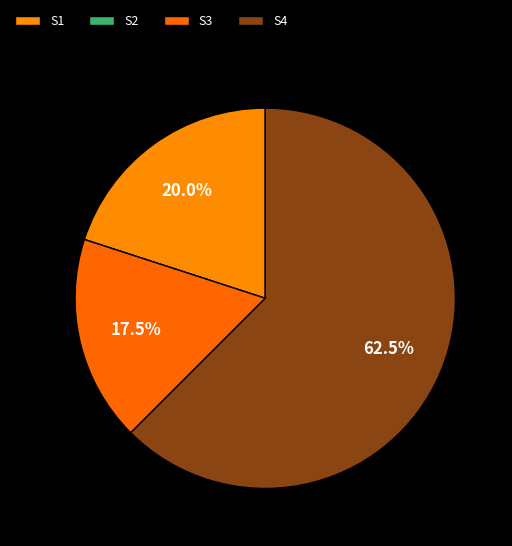

Approximately how many times larger is the value at S4 compared to S3?

3.6